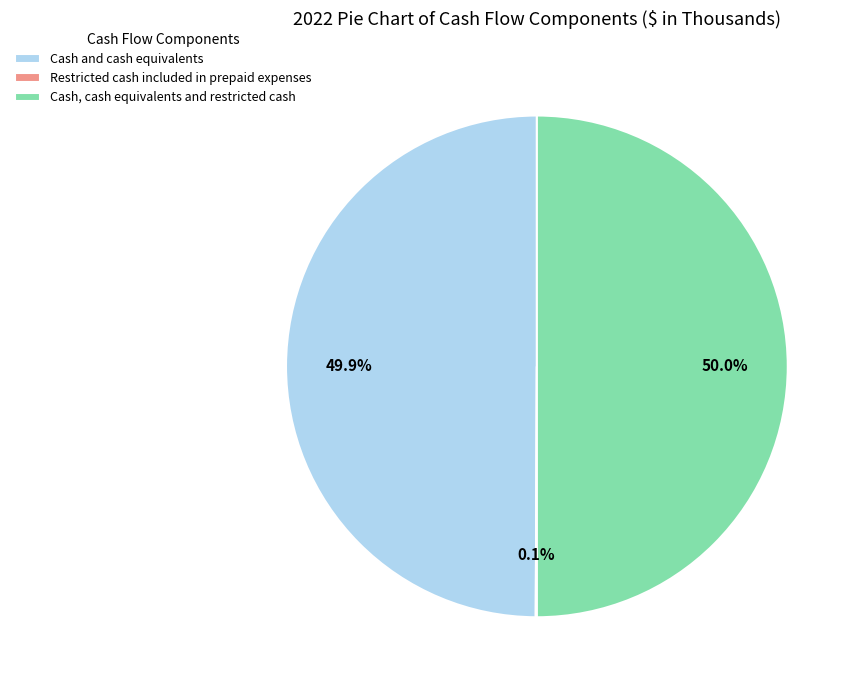

Is the sum of Cash, cash equivalents and restricted cash and Cash and cash equivalents greater than half?

Yes